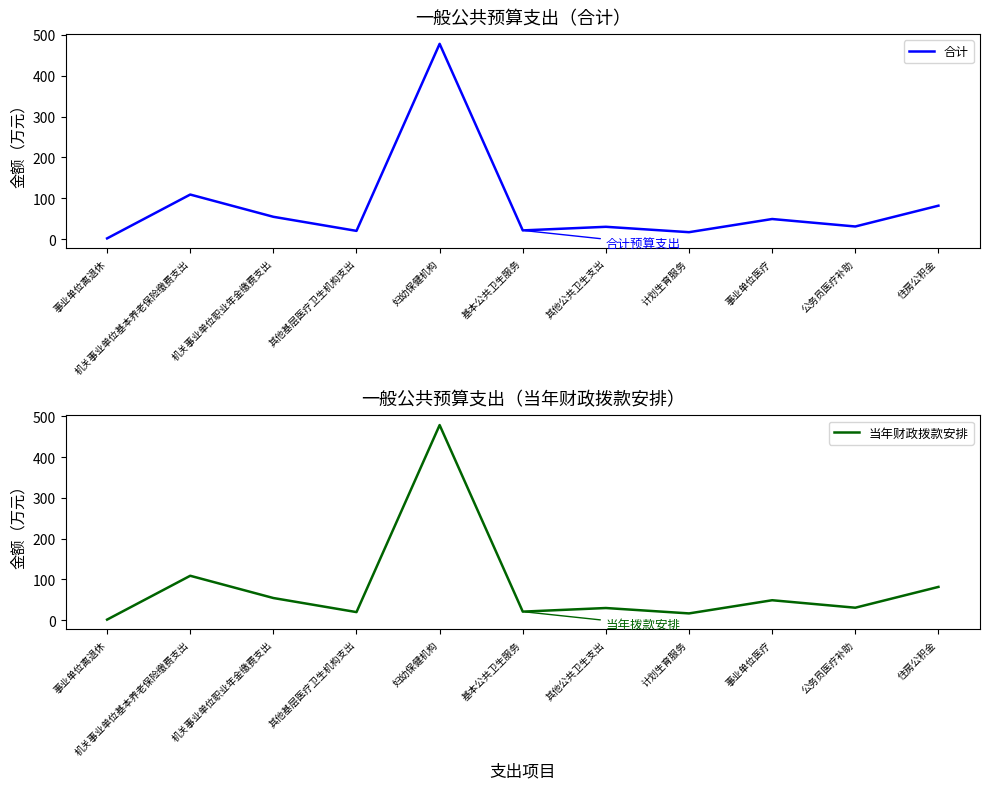

True or false: 当年财政拨款安排 has more than 2 points higher than both neighbors.

True